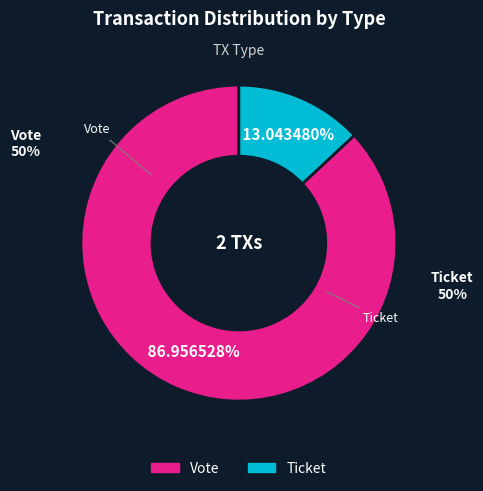

Is there a majority slice in this chart?

Yes